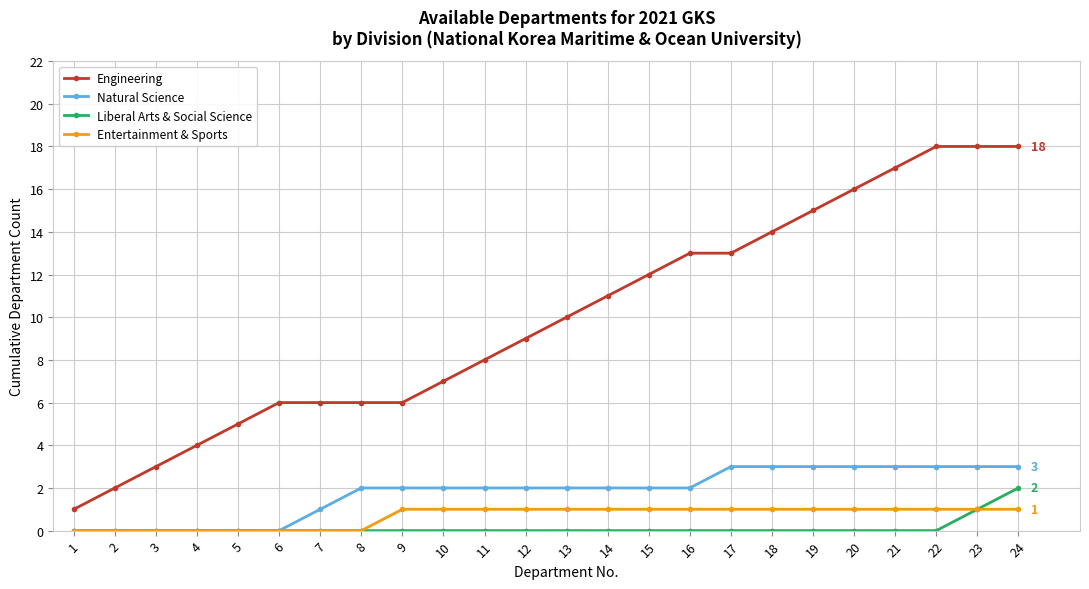

Between 15 and 23, which series saw the biggest shift?

Engineering